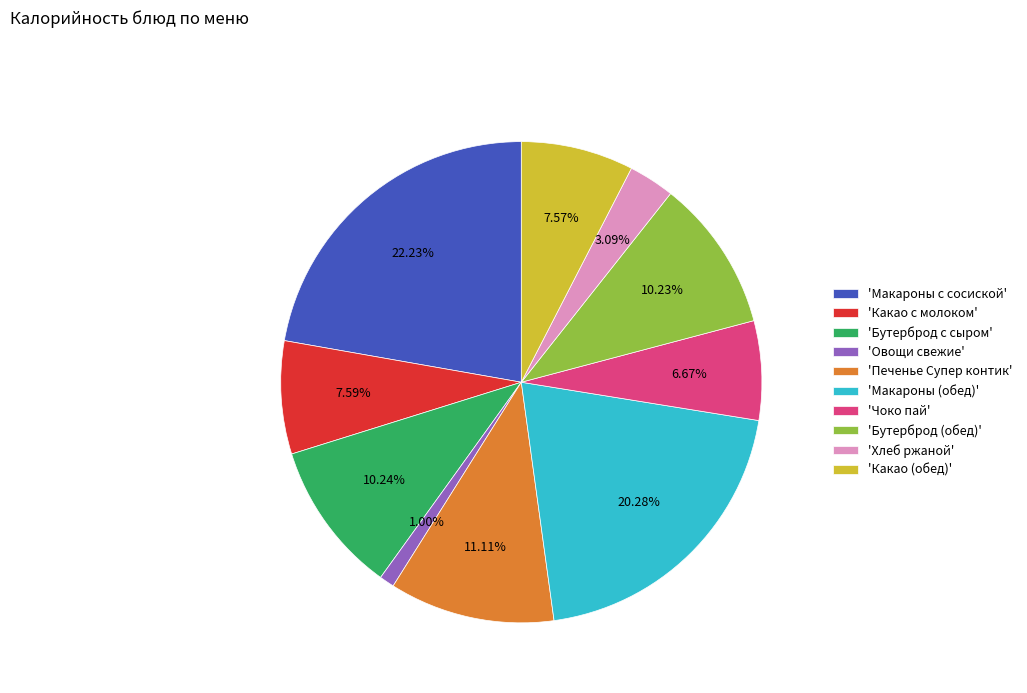

How many segments does this pie chart have?

10